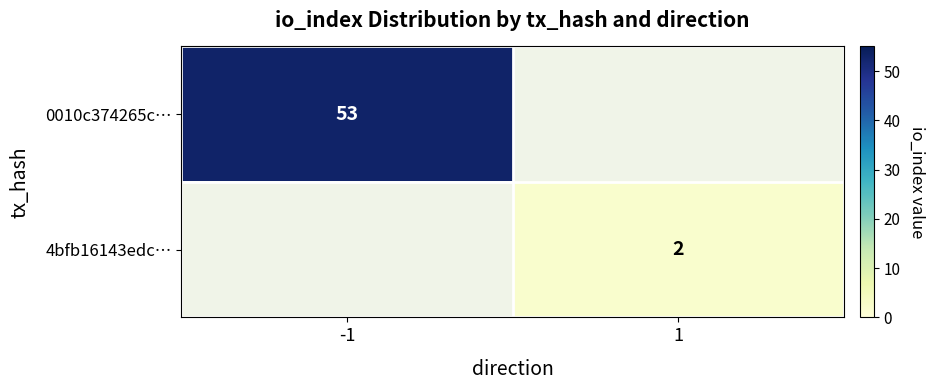

The value of 0010c374265c… at -1 is 23.5. True or false?

False